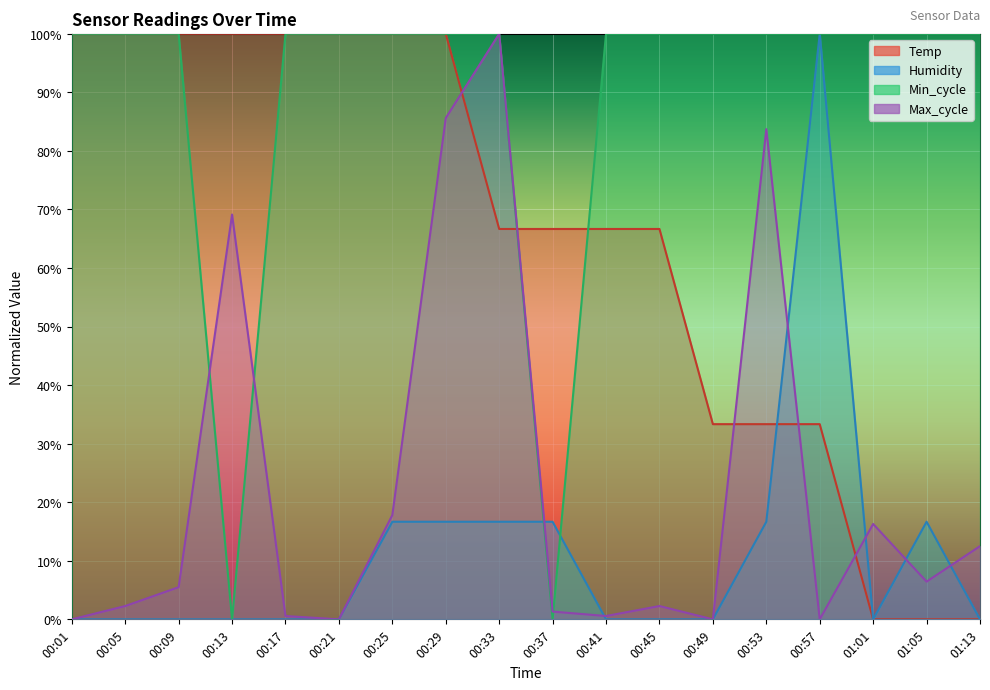

What is the difference between the maximum and minimum values in the Temp series?

100.0